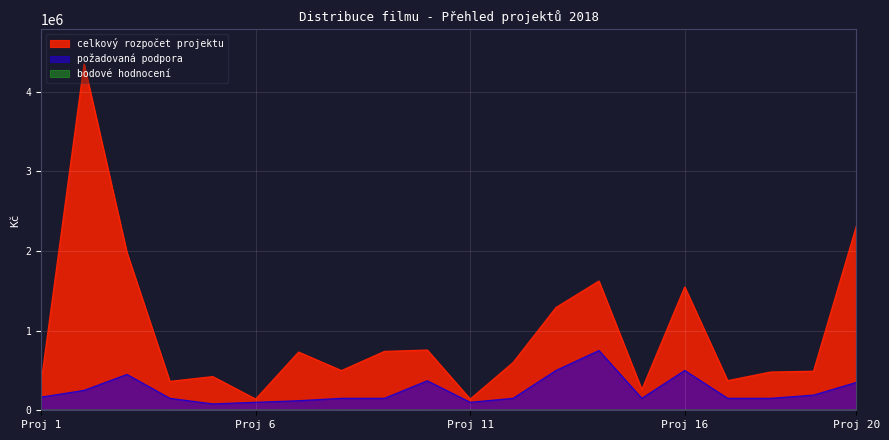

What is the difference between the second highest and second lowest values in the celkový rozpočet projektu series?

2172961